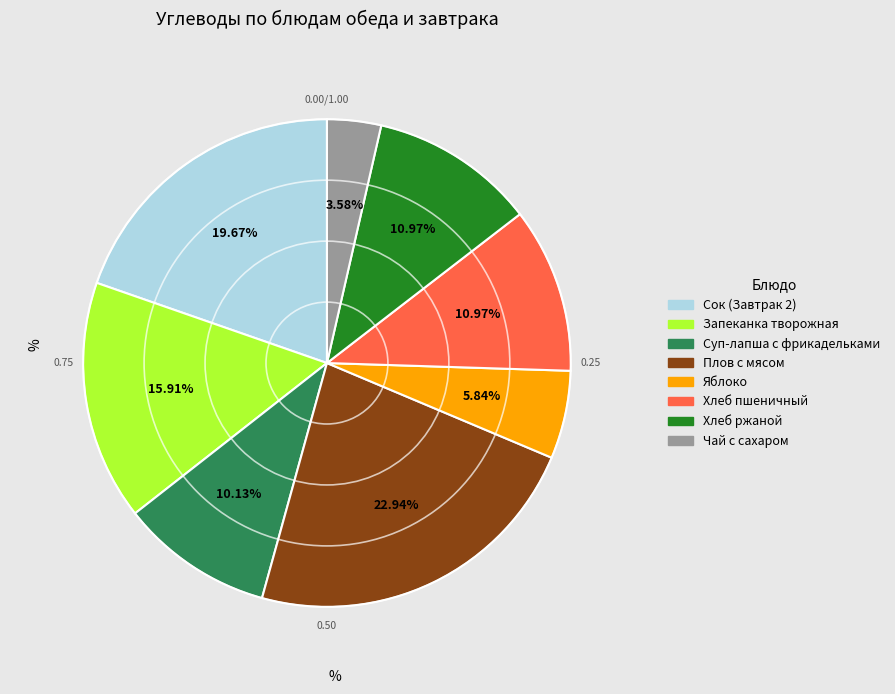

True or false: Яблоко accounts for 1% of the total.

False